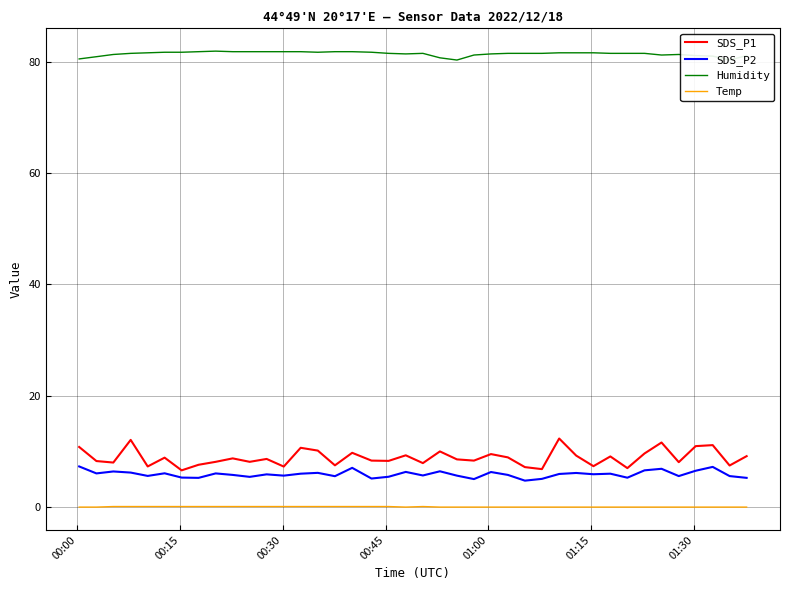

True or false: Temp and SDS_P2 intersect in this chart.

False